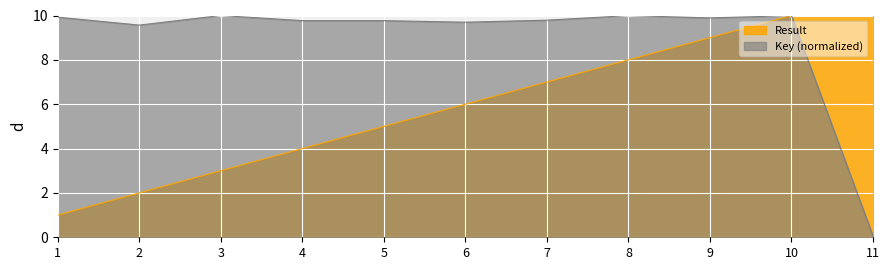

What is the value of the Key point at the 11th from the left?

0.1